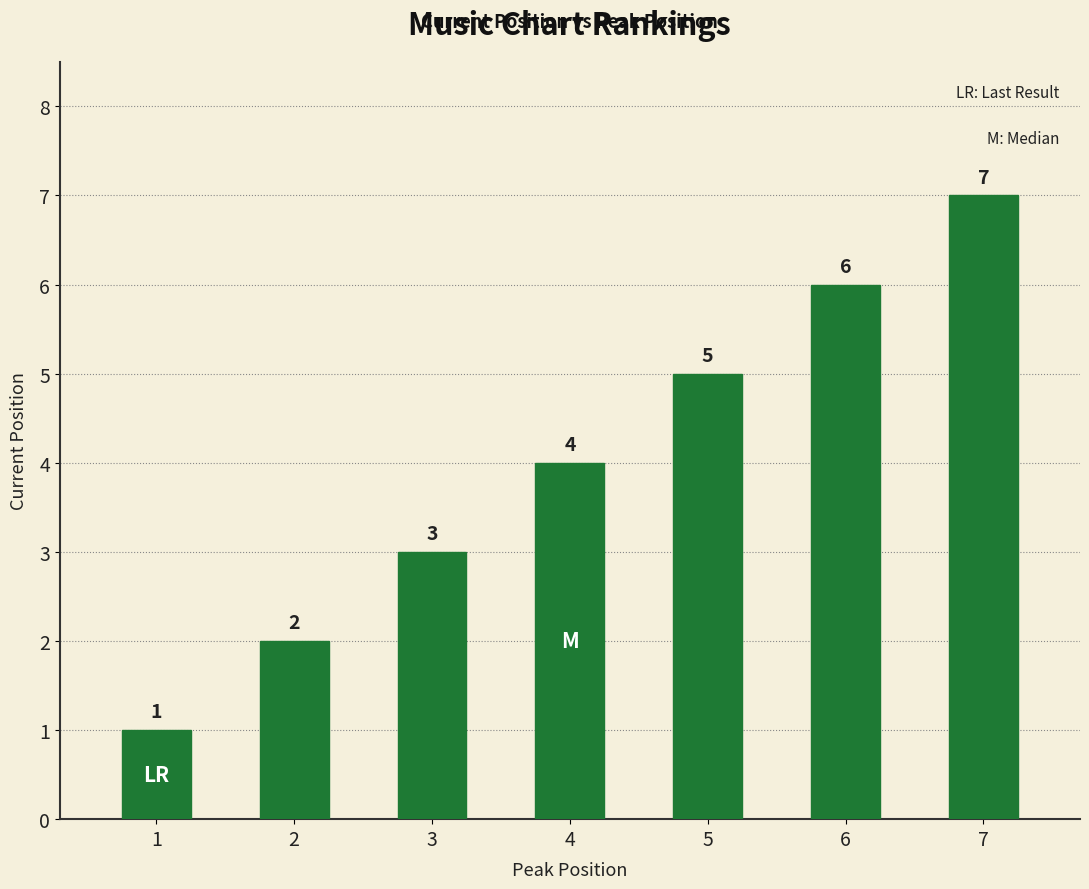

The value at 1 is 2. True or false?

False